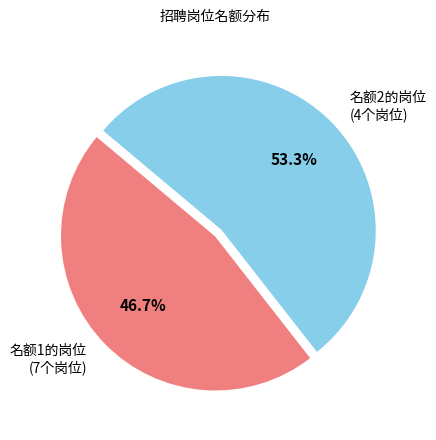

To the nearest percent, what is the average slice percentage?

50%